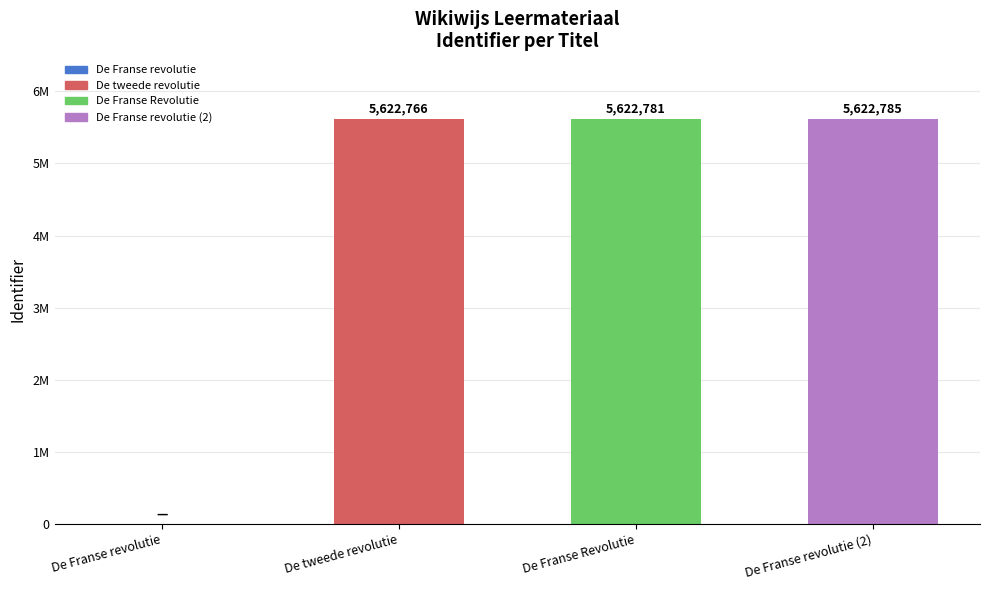

Reading left to right, transcribe all the data shown in this chart.

De Franse revolutie=0	De tweede revolutie=5622766	De Franse Revolutie=5622781	De Franse revolutie (2)=5622785